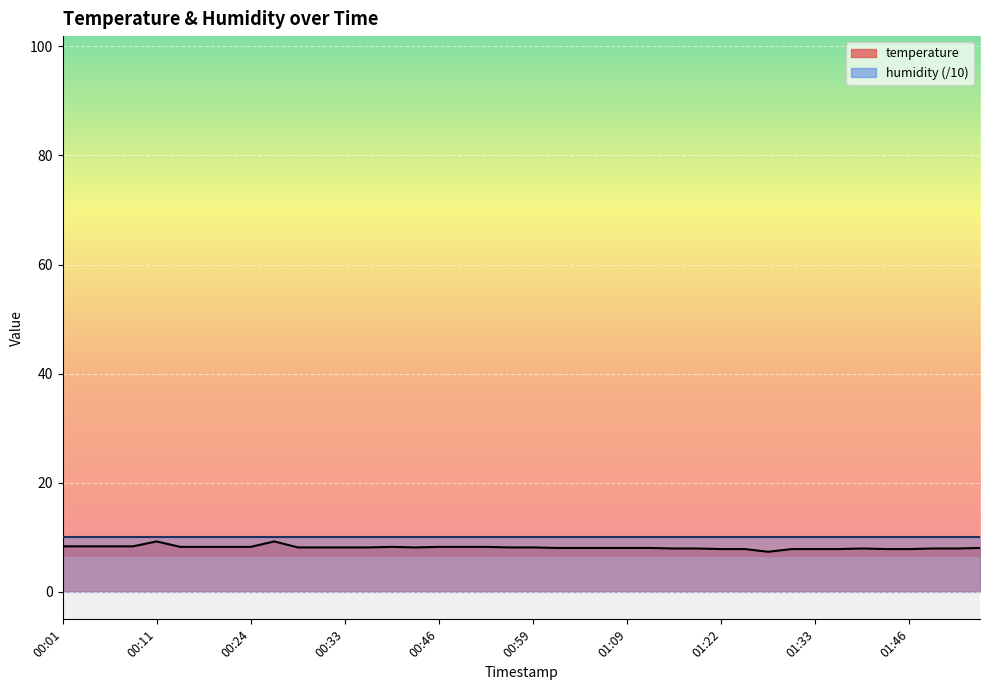

What is the difference between the second highest and minimum values?

1.9